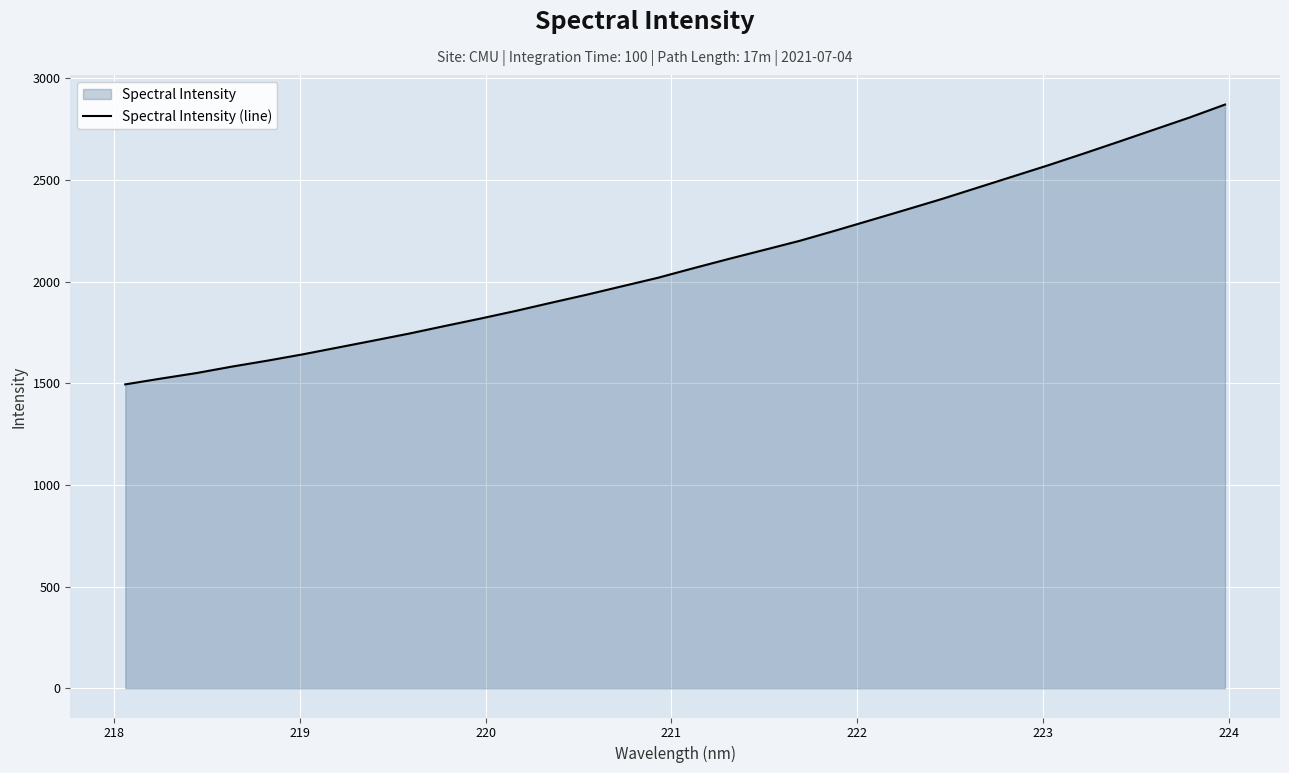

What is the maximum value shown in the chart?

2870.0